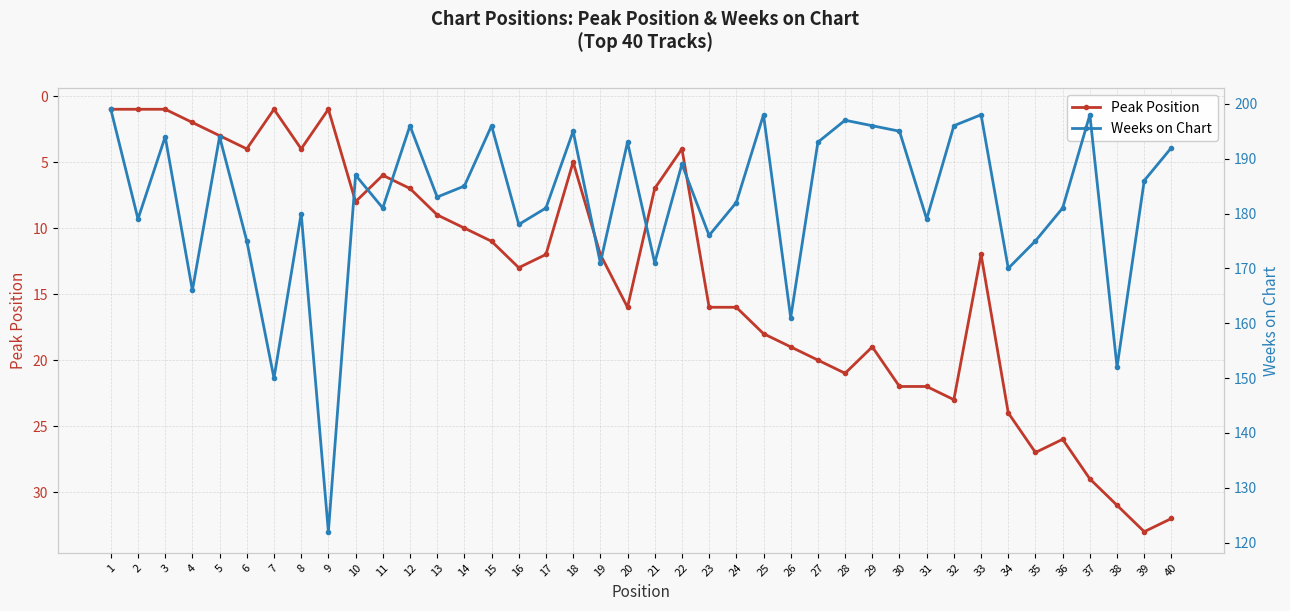

Is this an area chart (filled region under the line)?

No